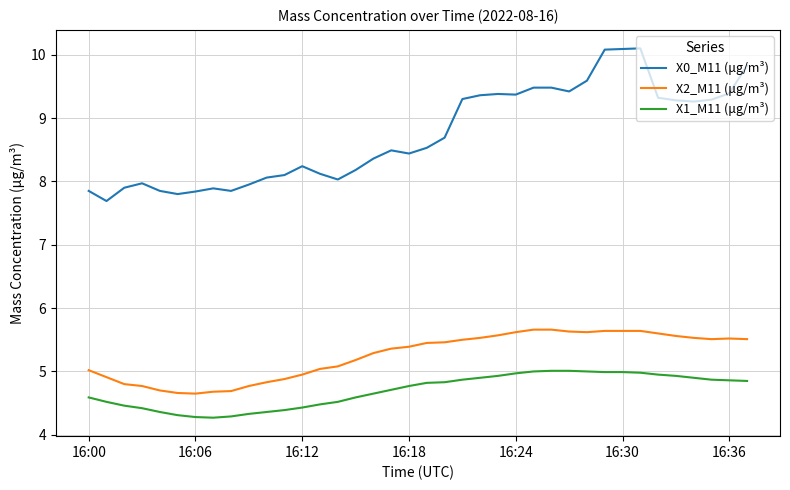

What is the minimum value shown in the chart?

4.3